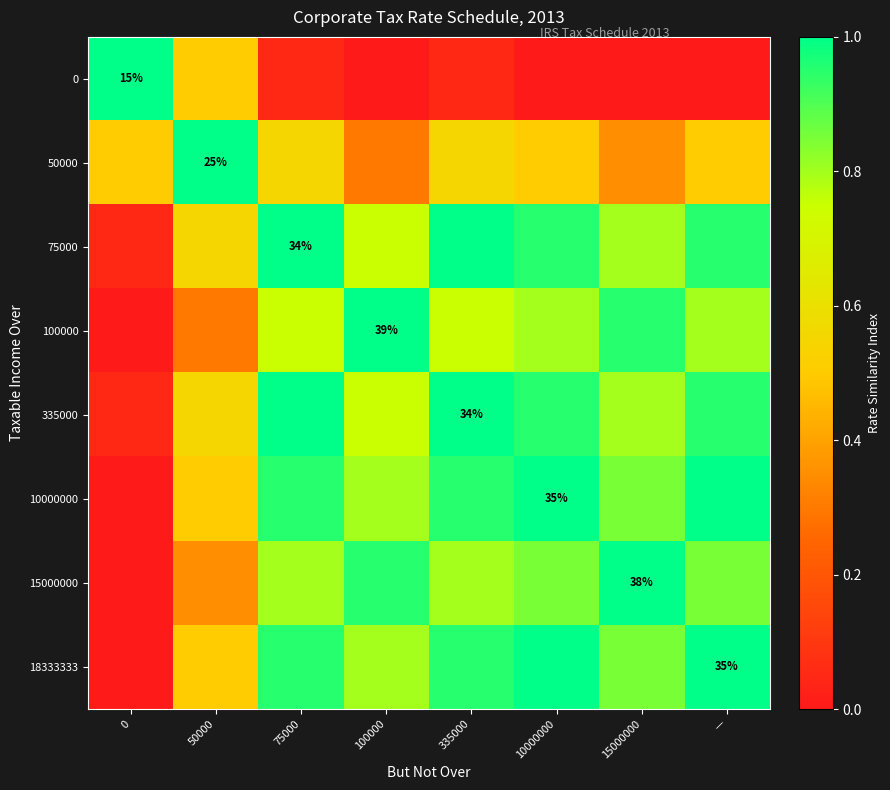

What is the sum of all 50000 values?

4.2